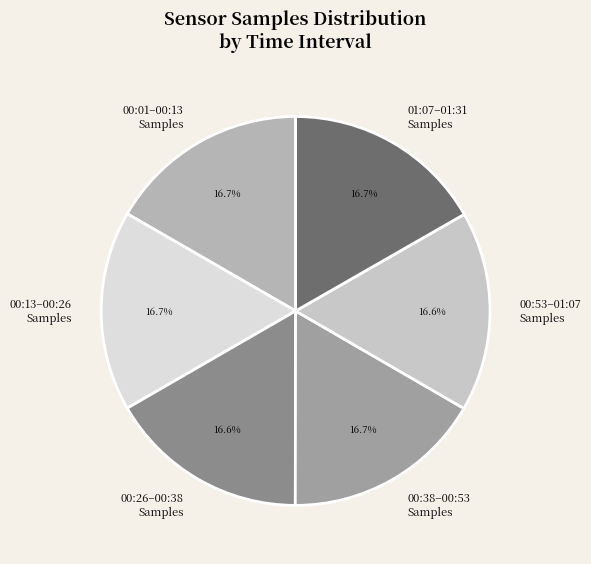

How many slices are in this pie chart?

6